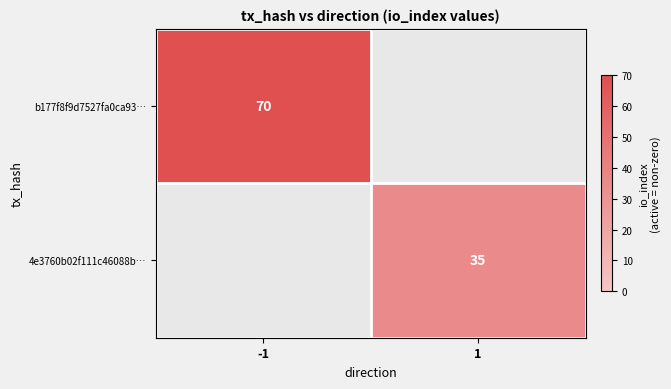

Which category has the lowest value across all series?

1